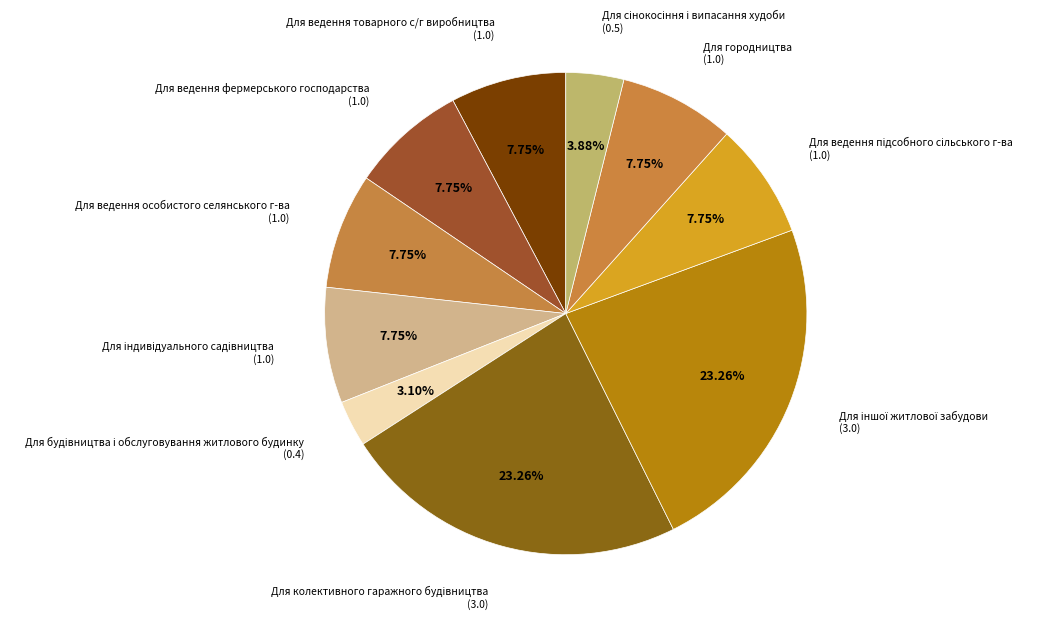

Is there any slice that represents more than half of the pie?

No